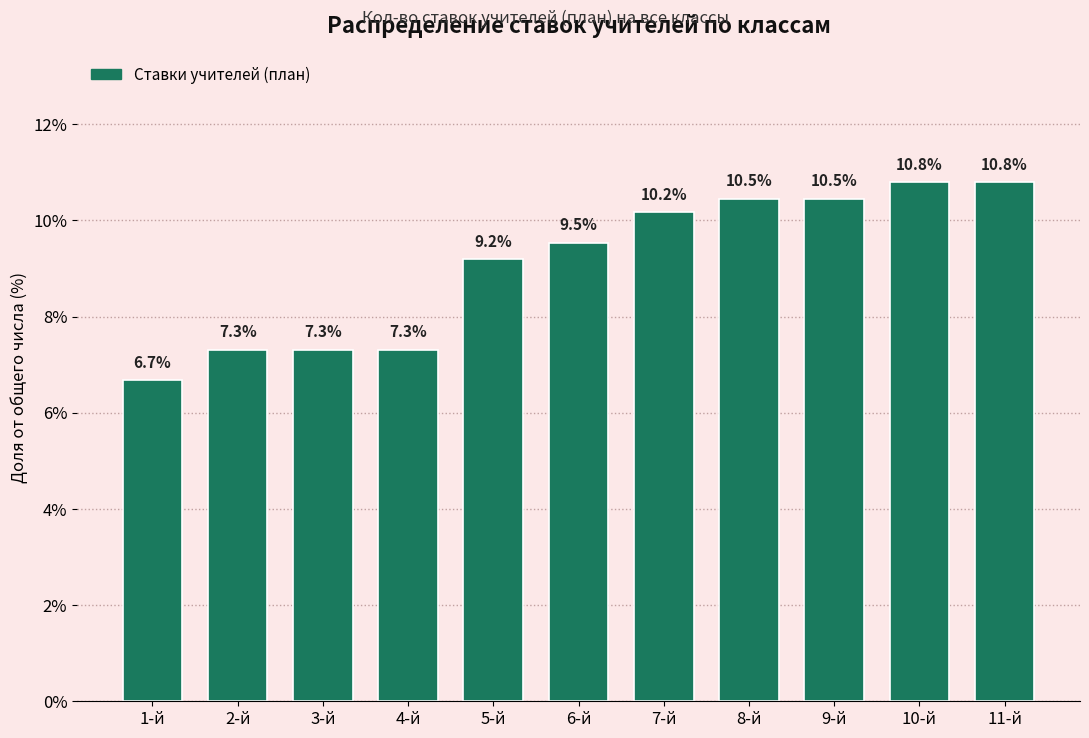

Reading right to left, transcribe all the data shown in this chart.

10.8	10.8	10.5	10.5	10.2	9.5	9.2	7.3	7.3	7.3	6.7